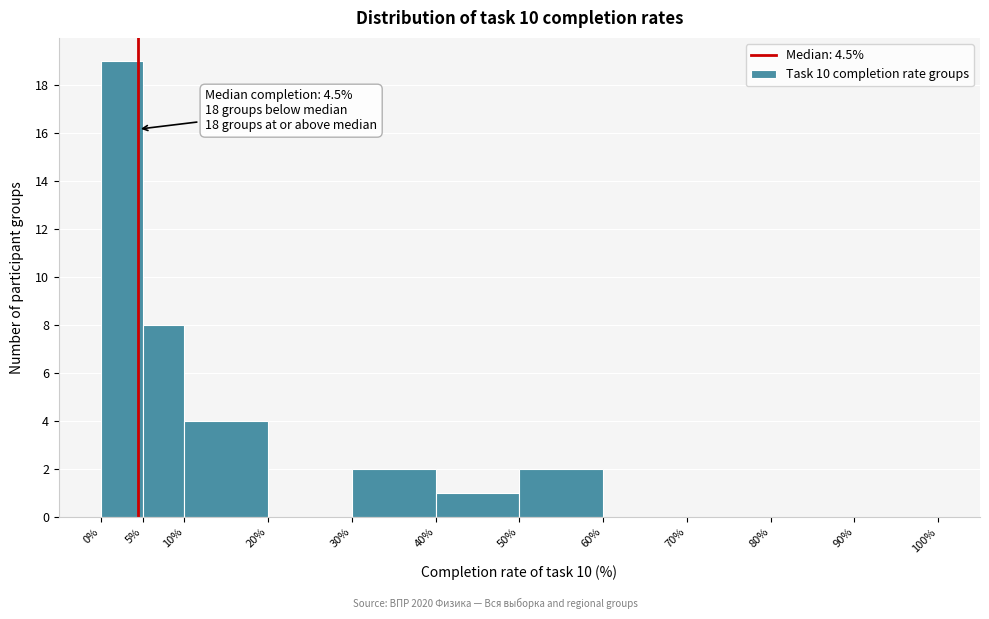

Over which range of the x-axis is the bar tallest?

0% to 5%